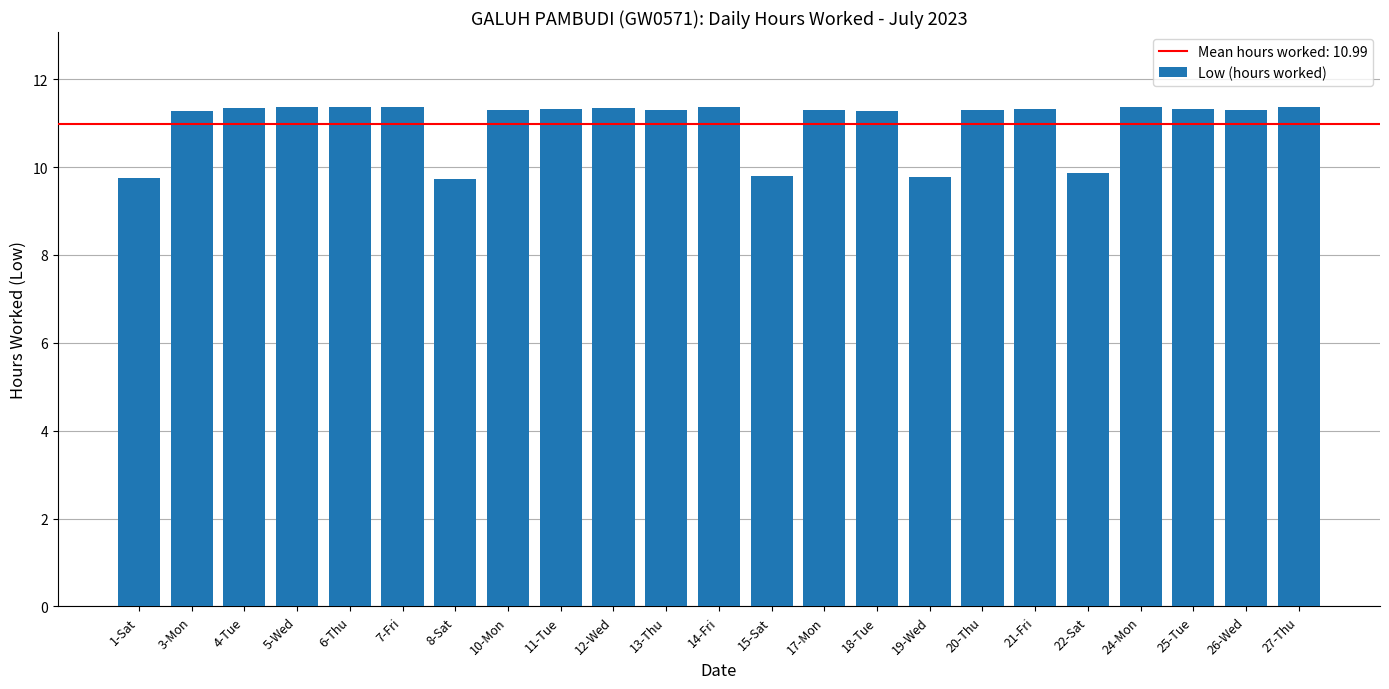

What is the average value?

11.0